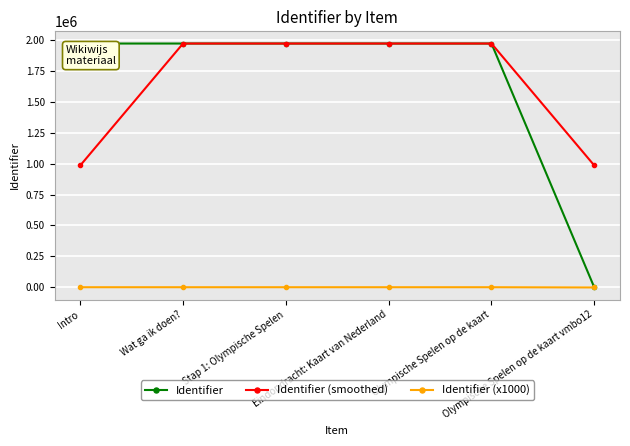

What is the maximum value for Identifier (smoothed)?

1968231.0